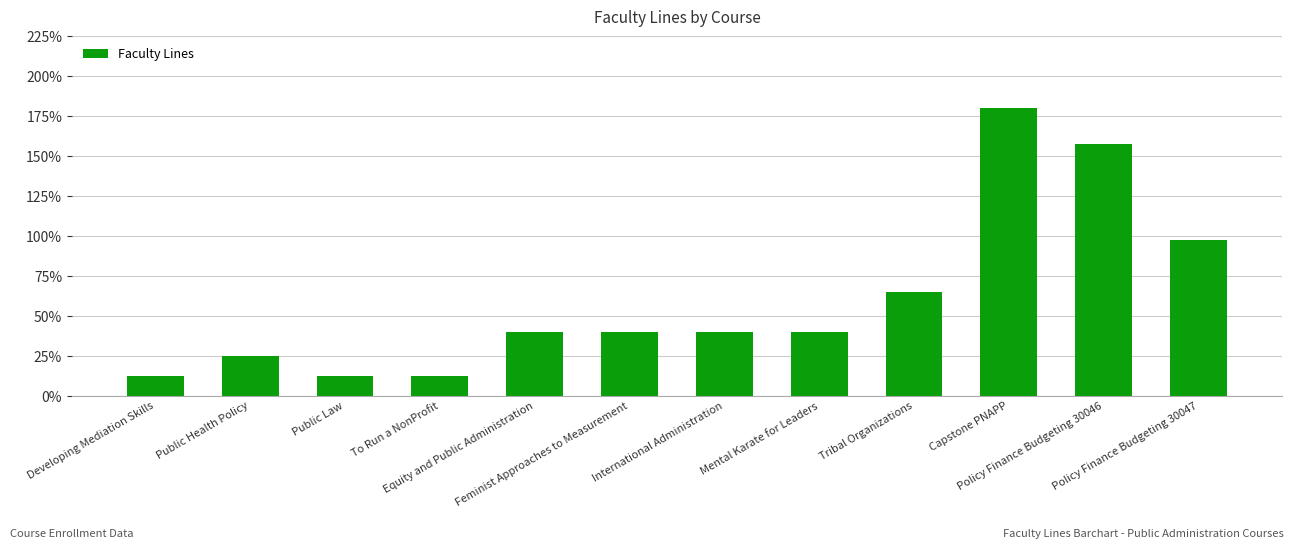

What position from the left is Tribal Organizations?

9